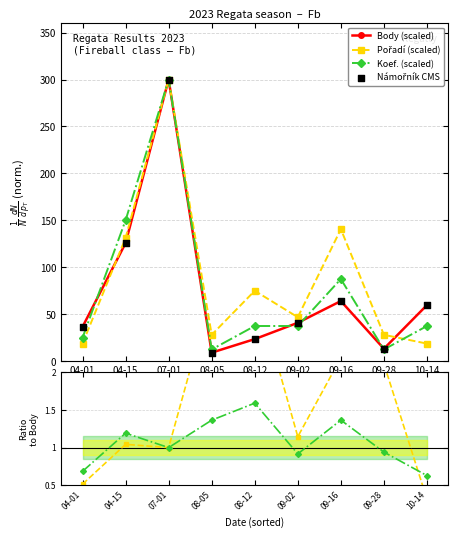

Which series has the largest total across all categories?

Pořadí (scaled)